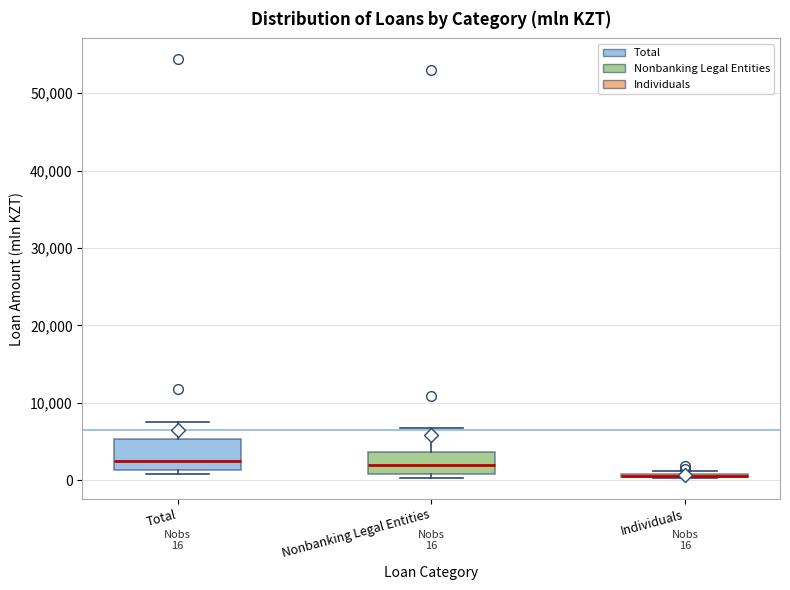

Which box is the tallest, from its lower edge to its upper edge?

Total